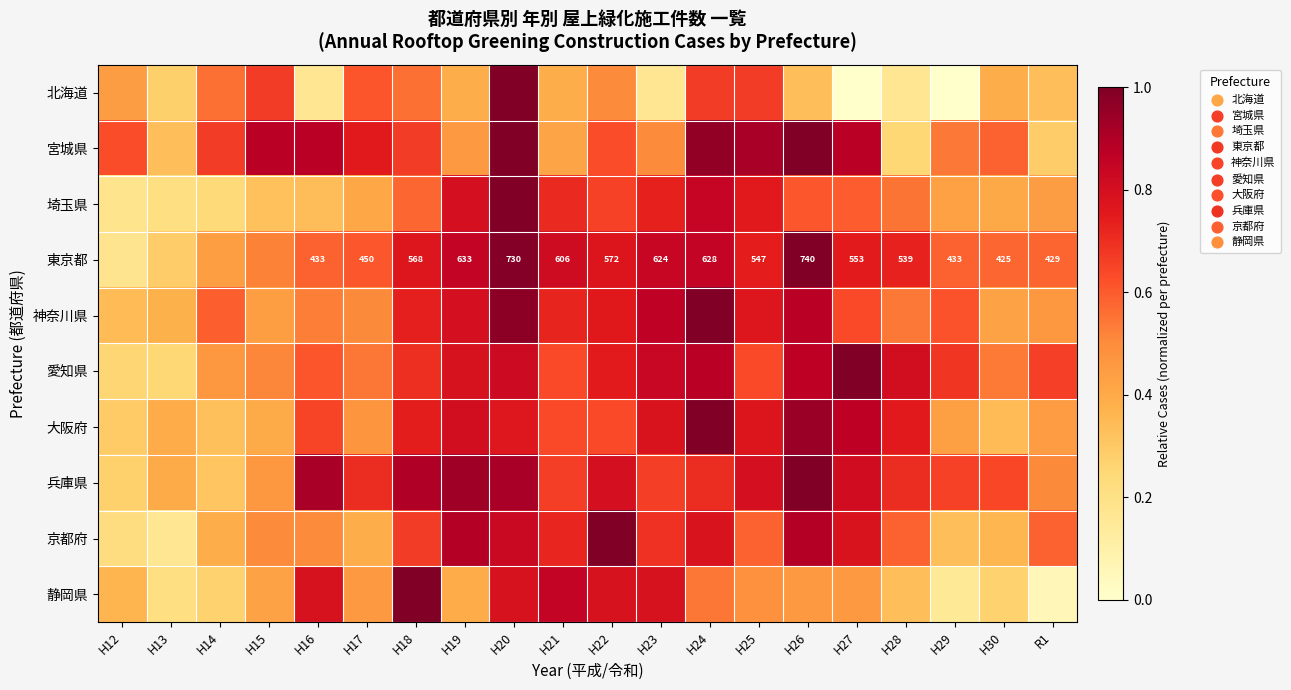

What is the spread (max minus min) of values at H12?

0.4